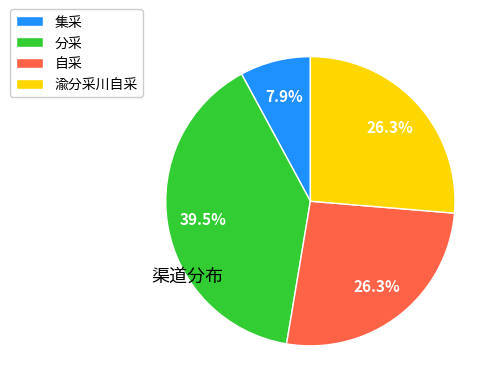

Does any single category account for the majority?

No